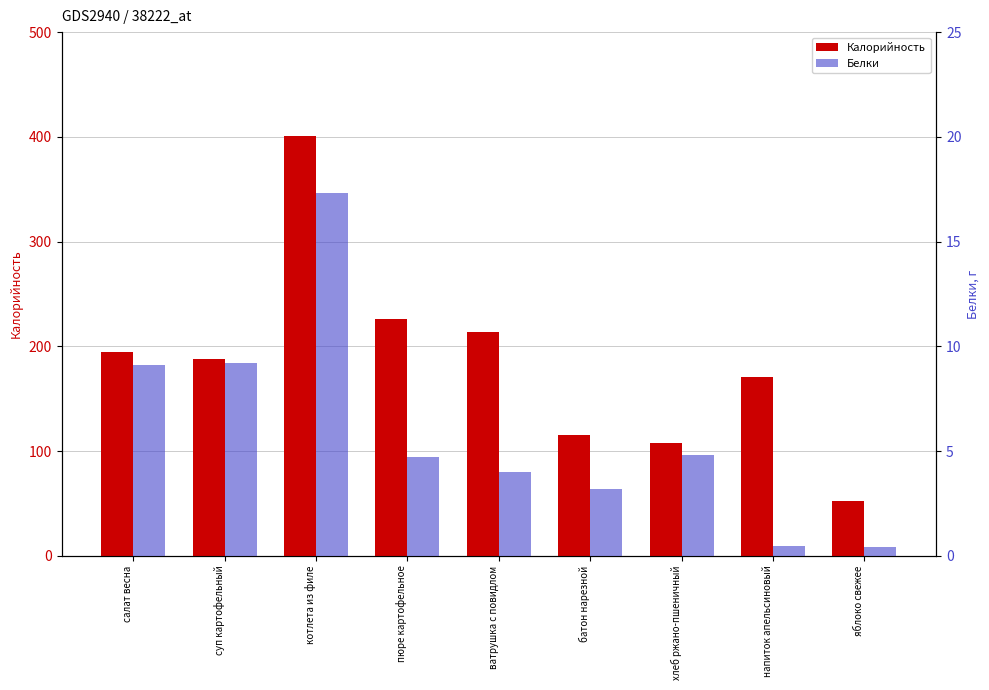

What are all the series names shown in the legend?

Калорийность, Белки